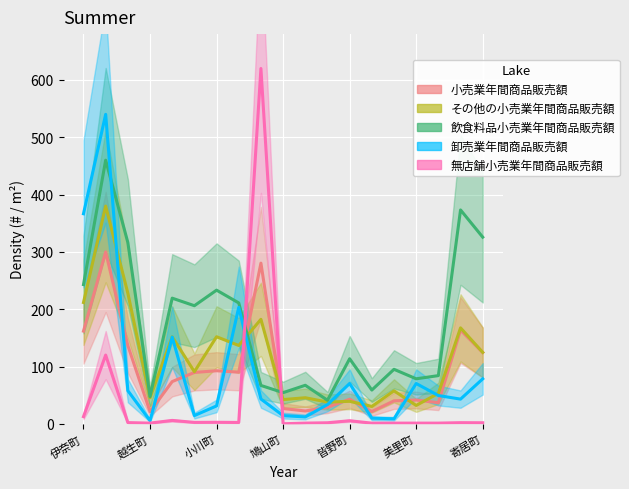

What is the difference between the maximum and minimum values in the その他の小売業年間商品販売額 series?

349.6